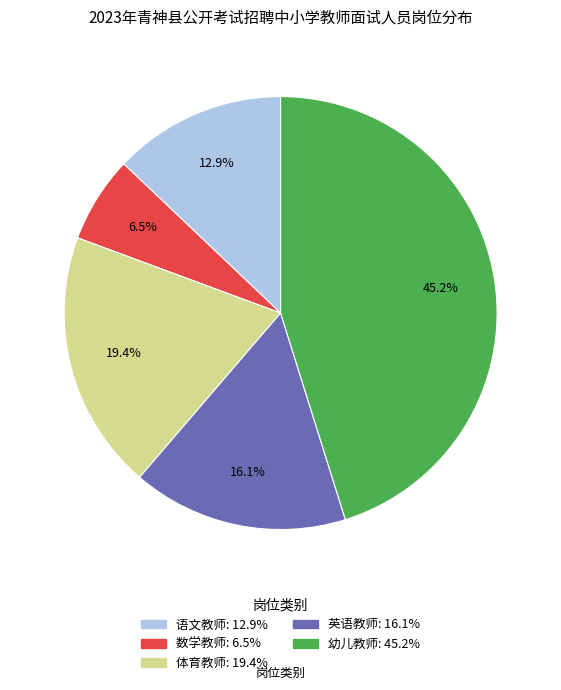

The 体育教师 slice represents 19% of the pie. True or false?

True